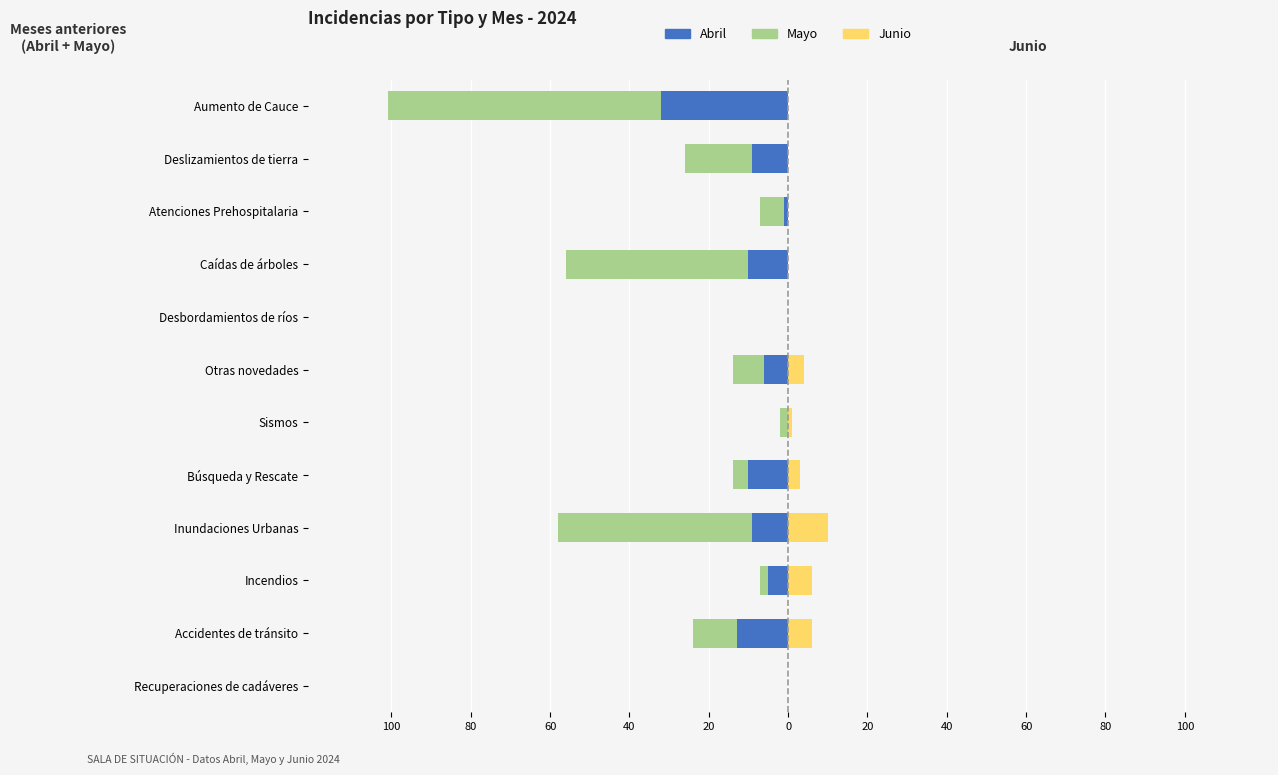

Between Recuperaciones de cadáveres and Aumento de Cauce, which series saw the biggest shift?

Mayo